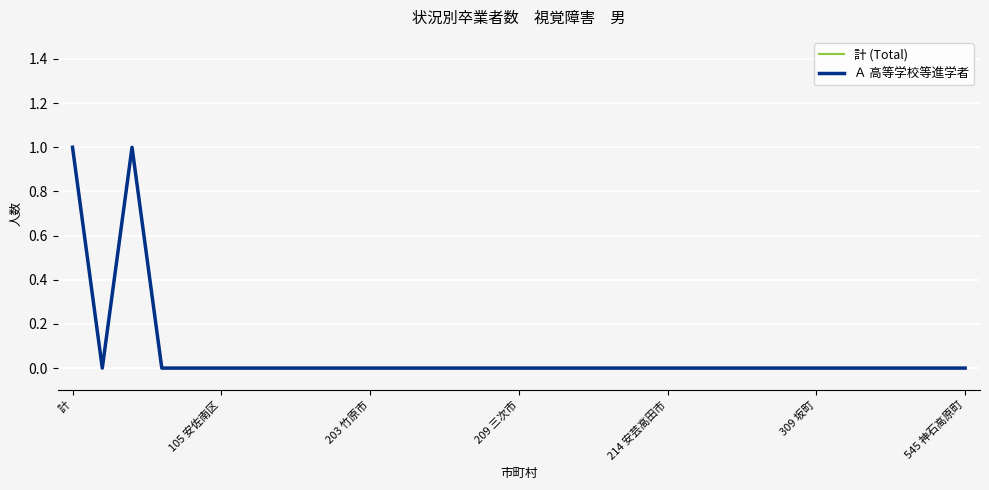

At how many categories does at least one series exceed 0?

2